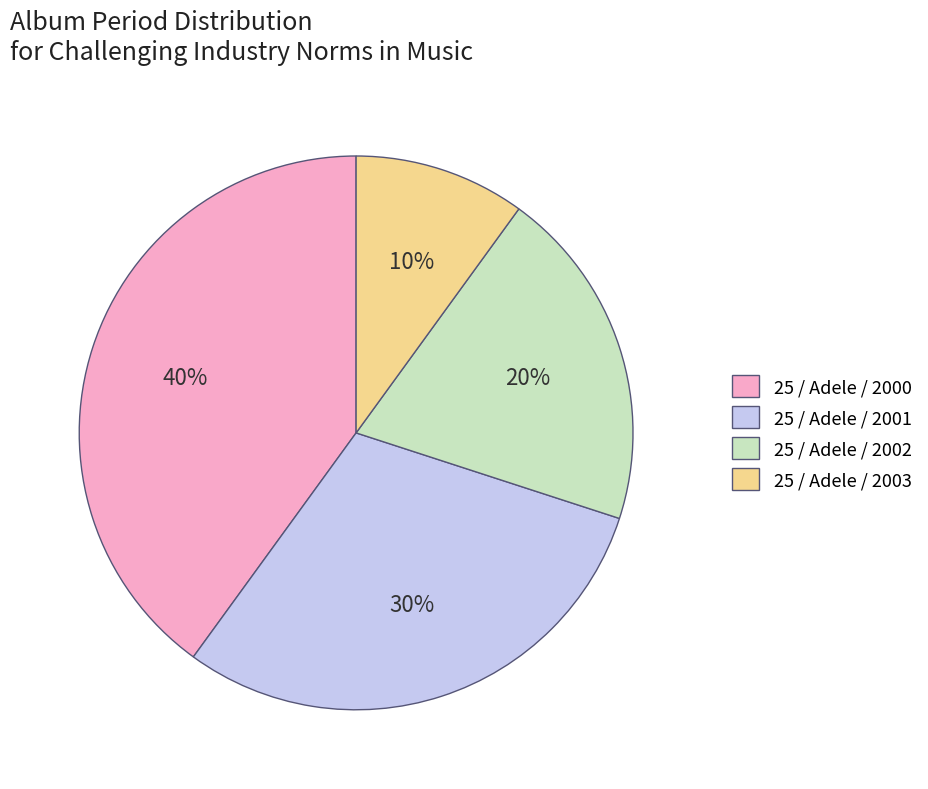

Rank the categories by value from lowest to highest.

25 / Adele / 2003, 25 / Adele / 2002, 25 / Adele / 2001, 25 / Adele / 2000